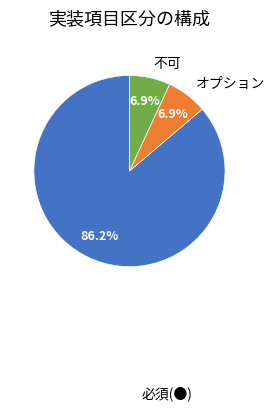

What percentage is the 必須(●) slice, to the nearest percent?

86%